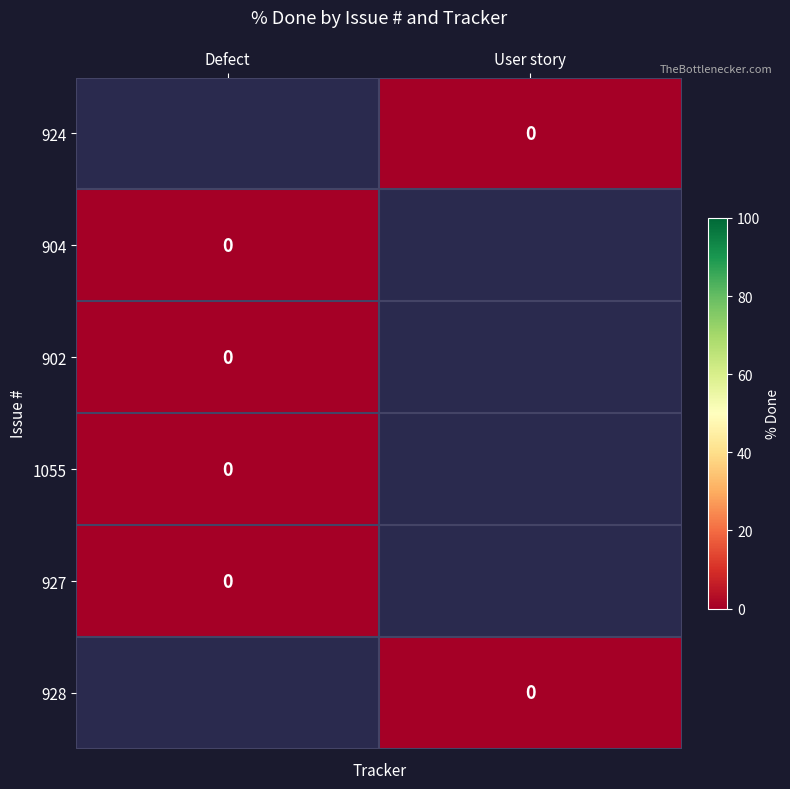

Which has a higher value, User story or Defect?

Defect